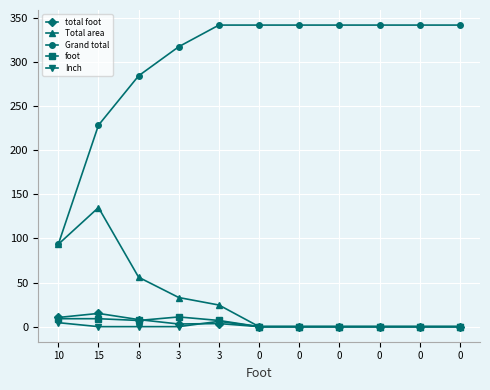

Reading right to left, what are all the values shown in this chart?

total foot: 0=0.0	0=0.0	0=0.0	0=0.0	0=0.0	0=0.0	3=3.5	3=3.0	8=8.0	15=15.0	10=10.4
Total area: 0=0.0	0=0.0	0=0.0	0=0.0	0=0.0	0=0.0	3=24.5	3=33.0	8=56.0	15=135.0	10=93.4
Grand total: 0=341.9	0=341.9	0=341.9	0=341.9	0=341.9	0=341.9	3=341.9	3=317.4	8=284.4	15=228.4	10=93.4
foot: 0=0.0	0=0.0	0=0.0	0=0.0	0=0.0	0=0.0	3=7.0	3=11.0	8=7.0	15=9.0	10=9.0
Inch: 0=0.0	0=0.0	0=0.0	0=0.0	0=0.0	0=0.0	3=6.0	3=0.0	8=0.0	15=0.0	10=4.5